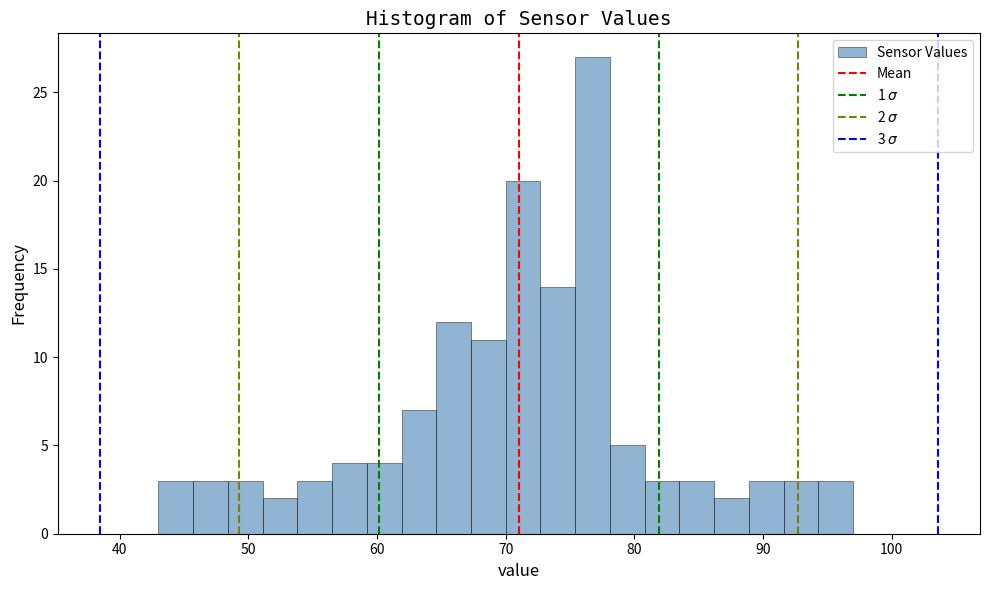

Read against the x-axis, roughly where is the centre of the tallest bar?

77